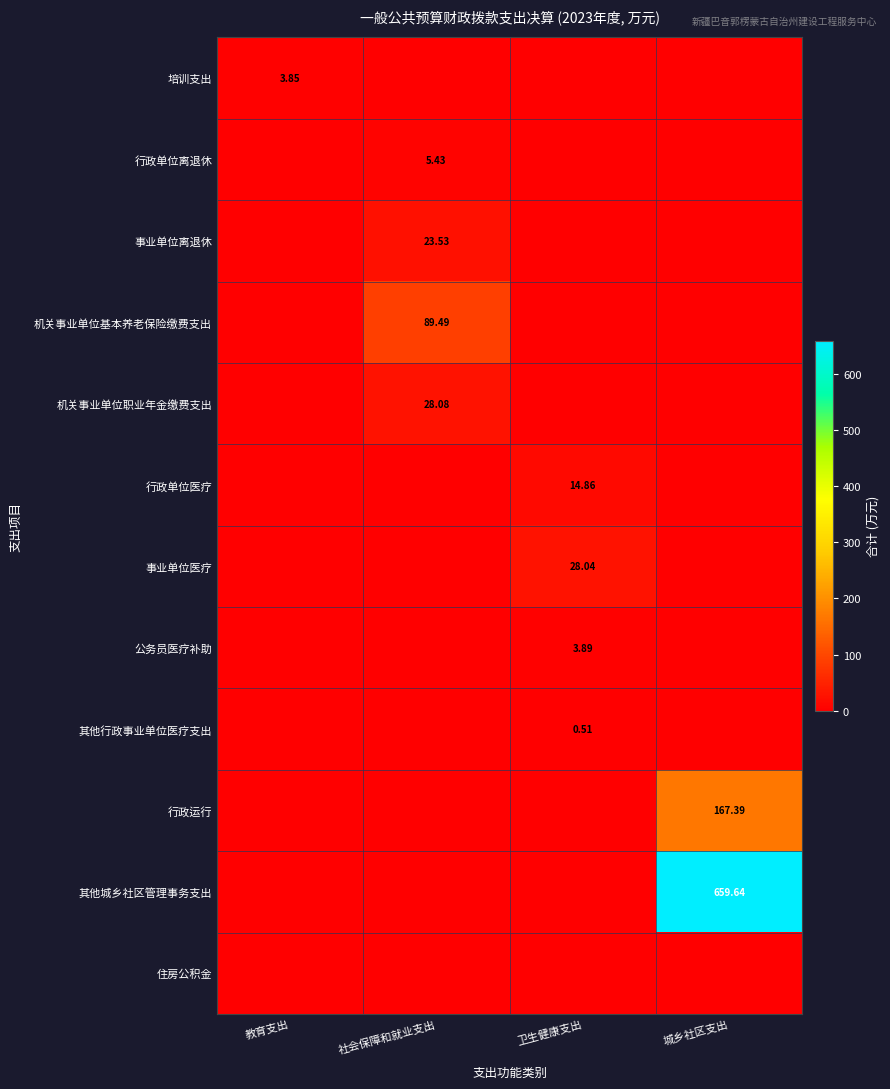

At which category is the sum across all series the highest?

城乡社区支出